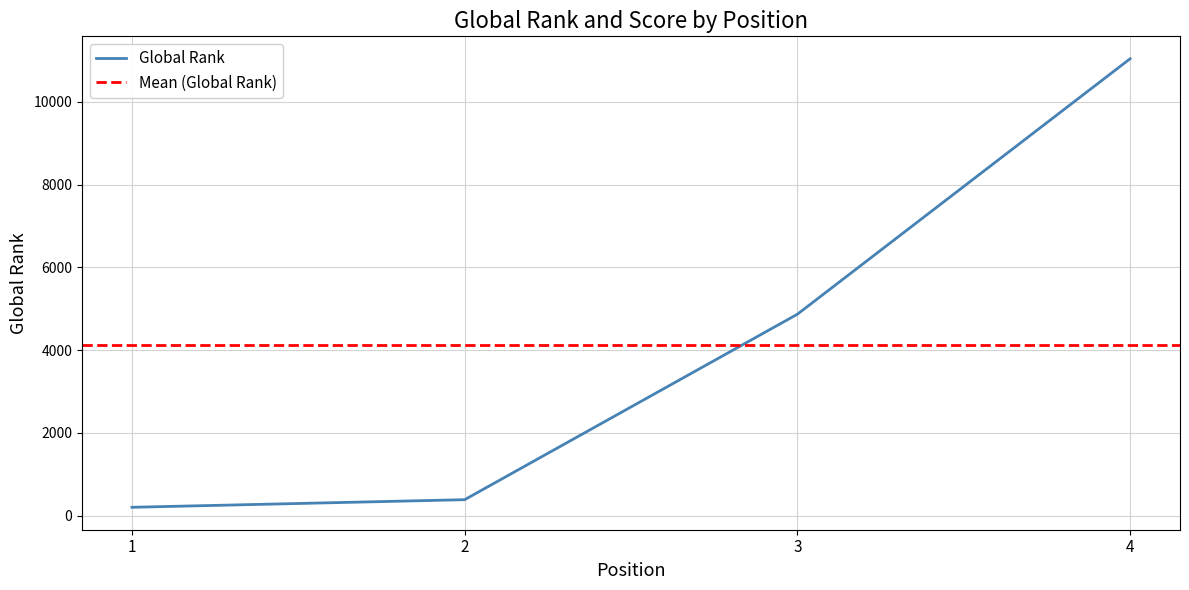

What is the average value?

4125